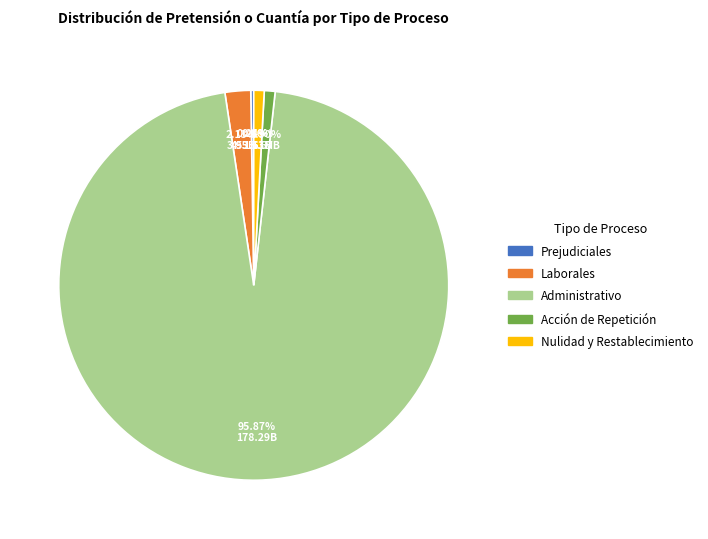

Which category accounts for the majority?

Administrativo